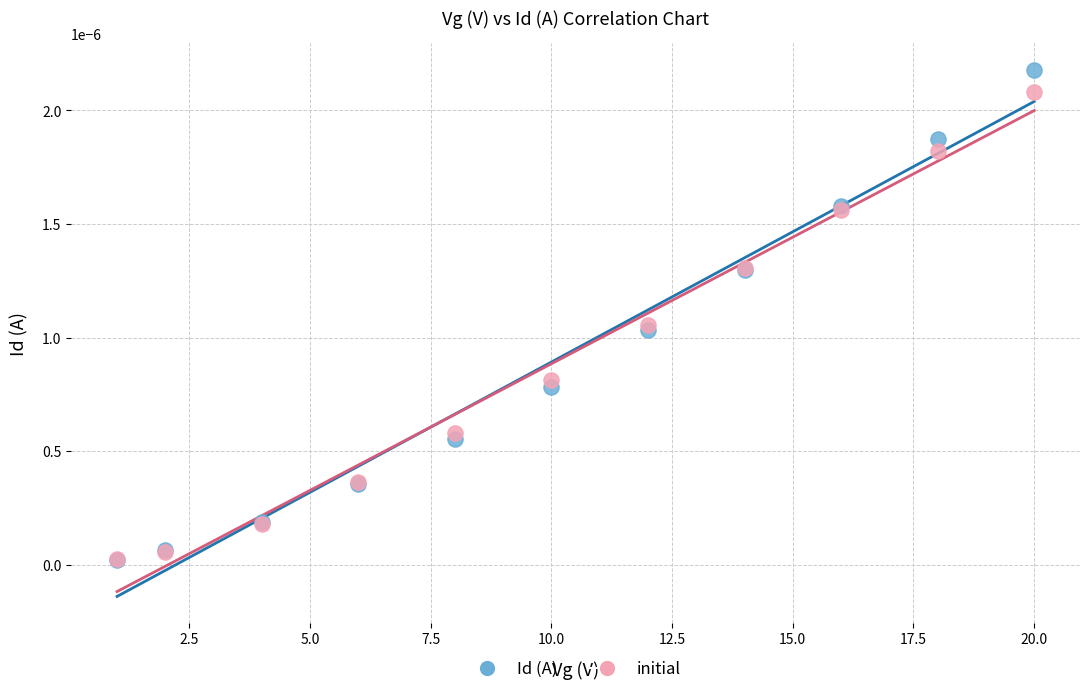

Which series has the widest spread of Y values?

Id (A)